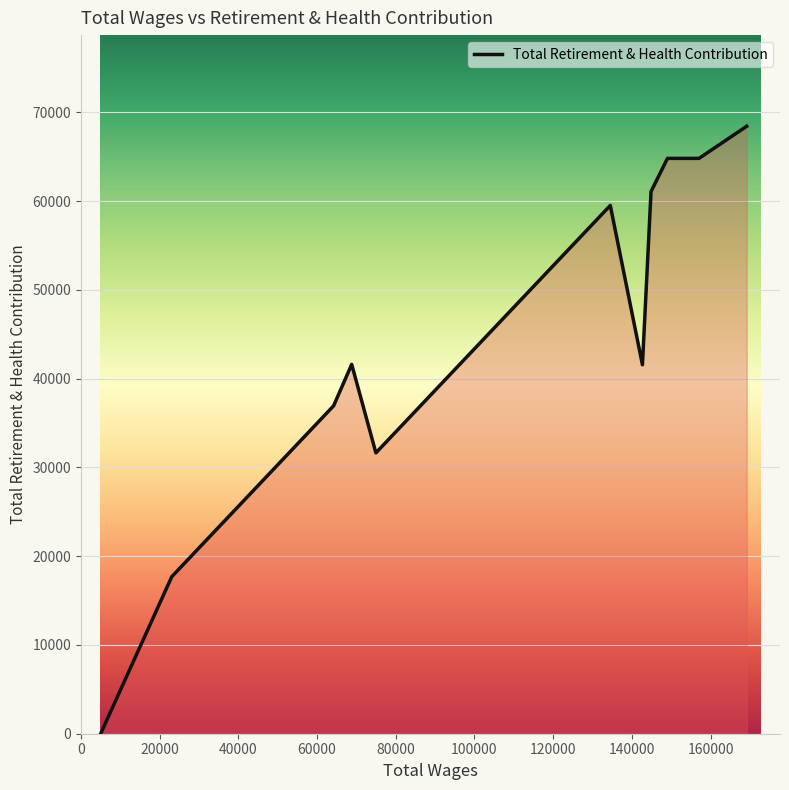

What is the maximum value shown in the chart?

68424